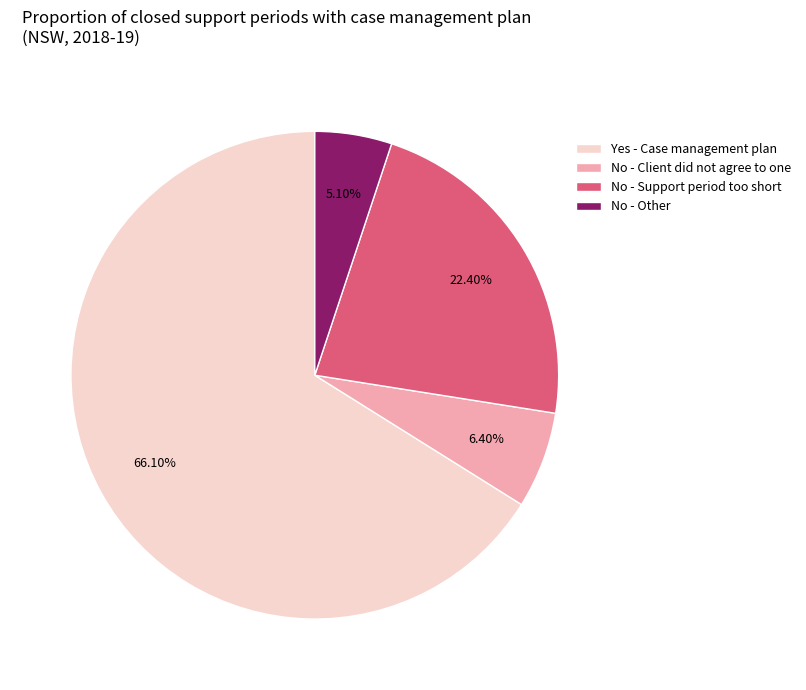

How many segments does this pie chart have?

4